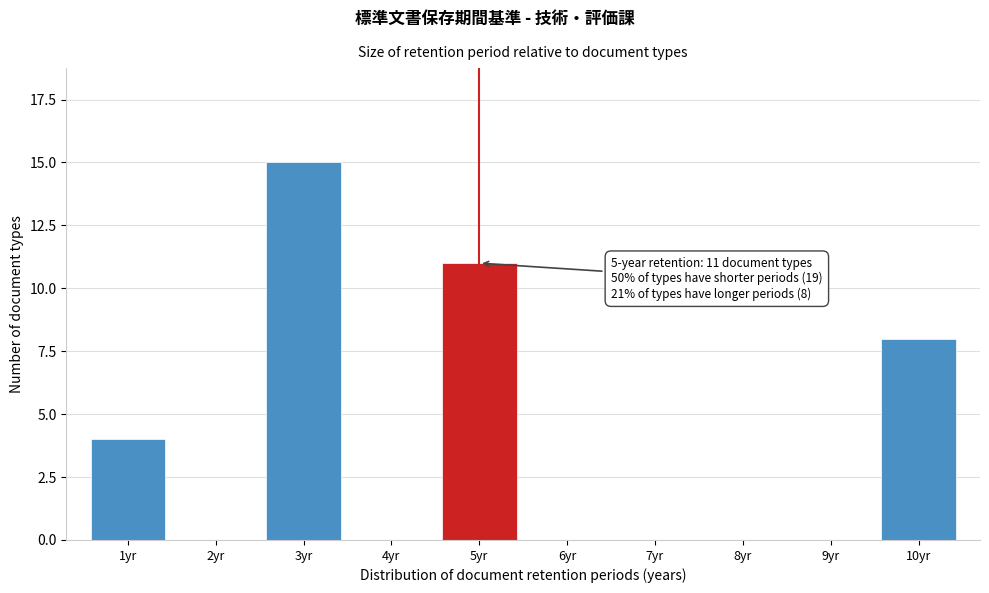

Reading left to right, list all the values displayed in this chart.

1yr=4	2yr=0	3yr=15	4yr=0	5yr=11	6yr=0	7yr=0	8yr=0	9yr=0	10yr=8